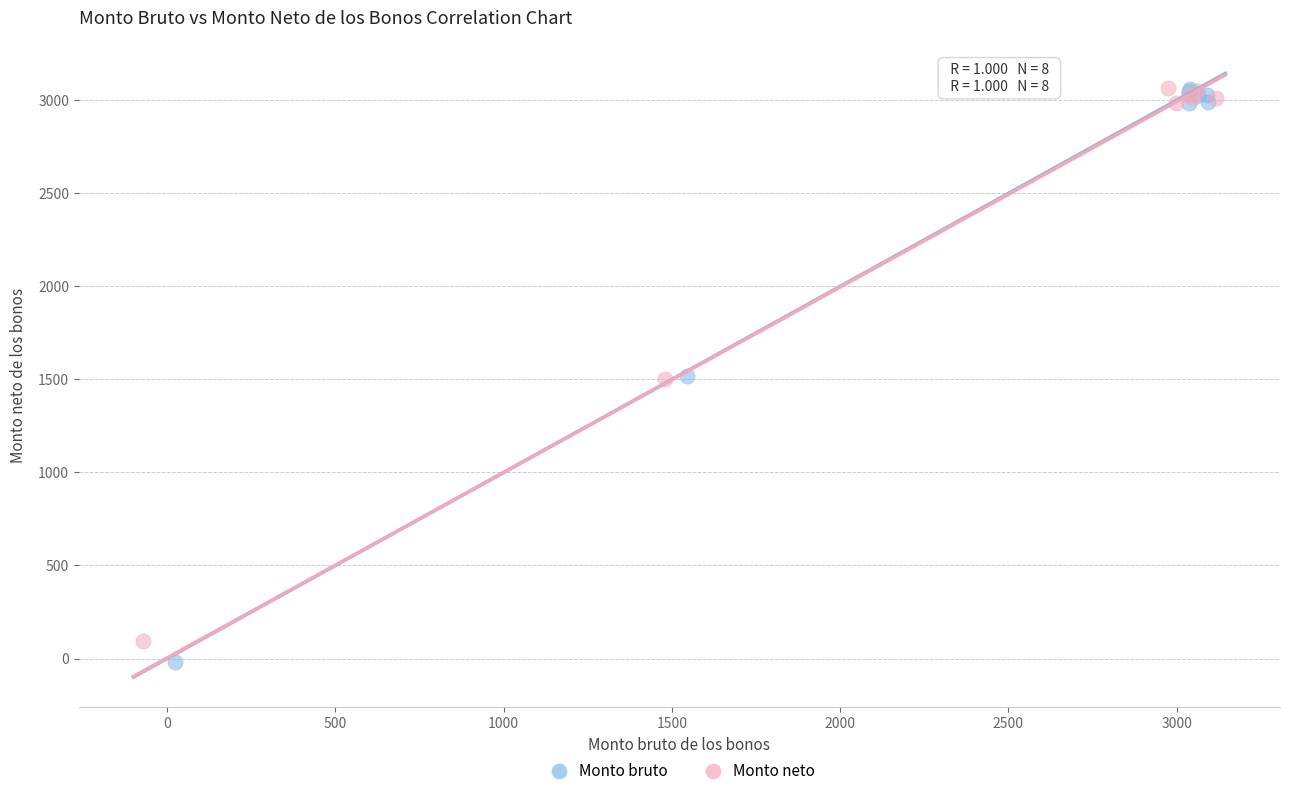

Which series contains the lowest Y value?

Monto bruto